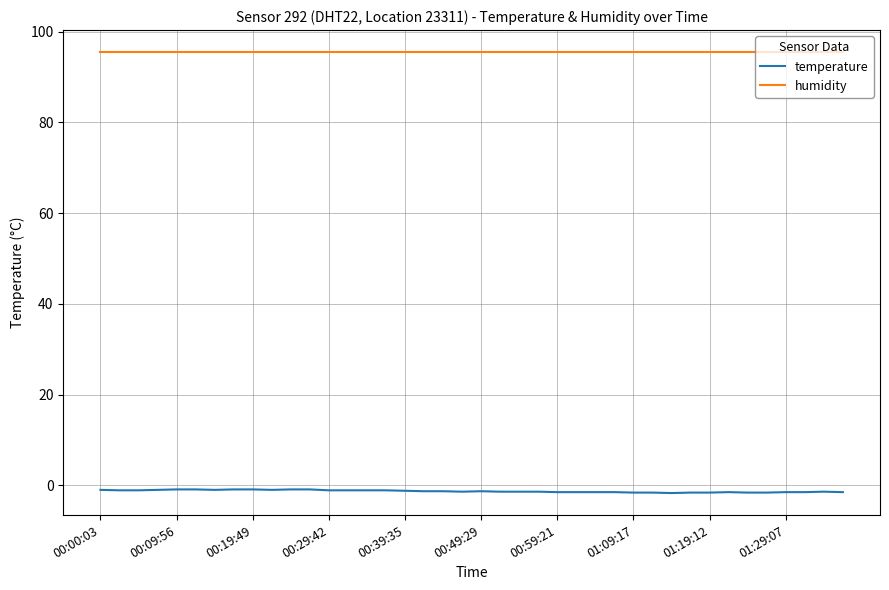

True or false: temperature and humidity intersect in this chart.

False